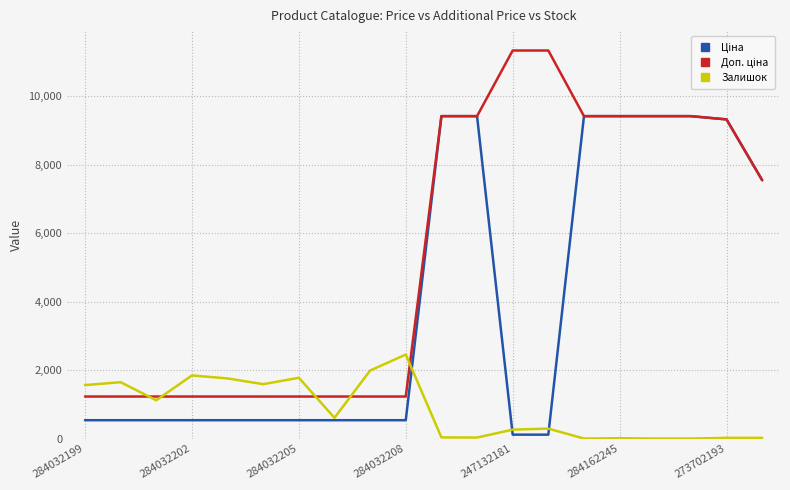

Does the chart display data point markers on the line(s)?

No